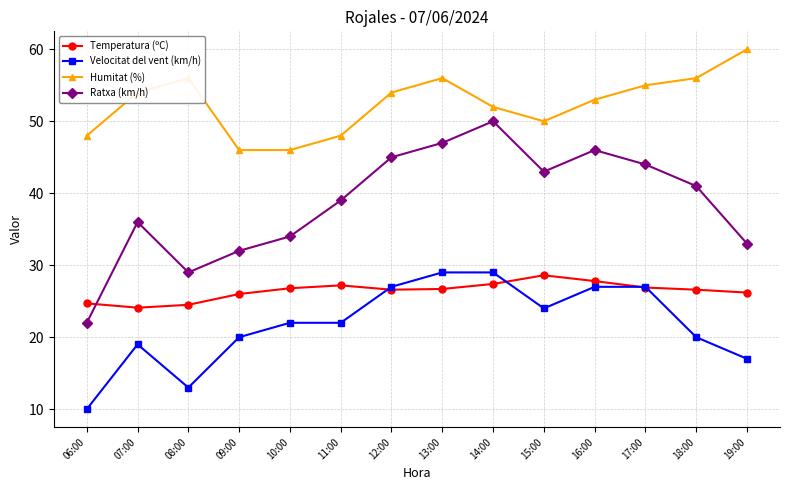

What is the maximum value for Humitat (%)?

60.0